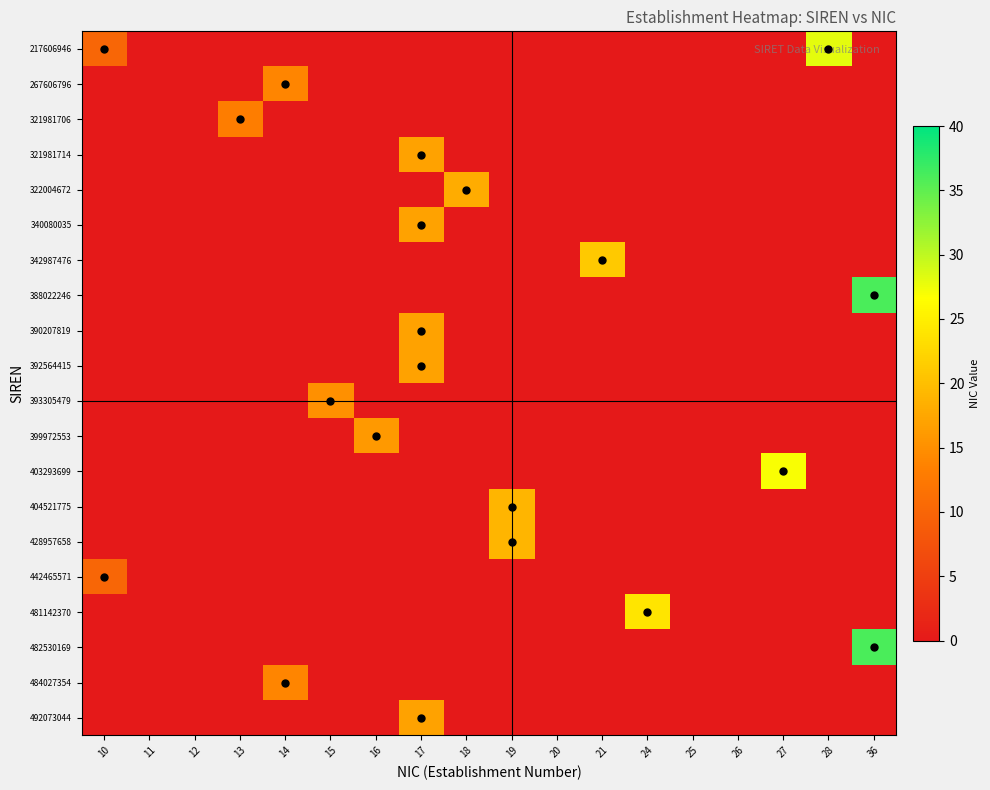

What is the greatest value displayed?

36.0